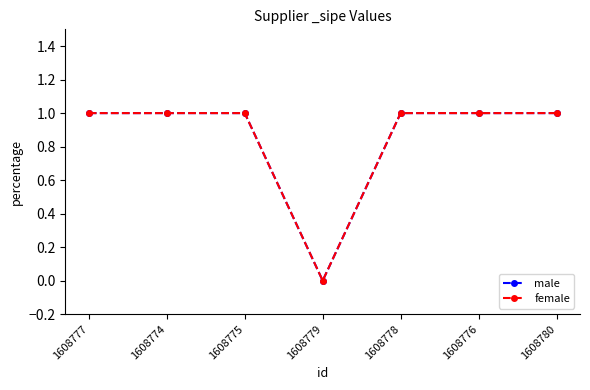

At how many categories does at least one series exceed 0?

6